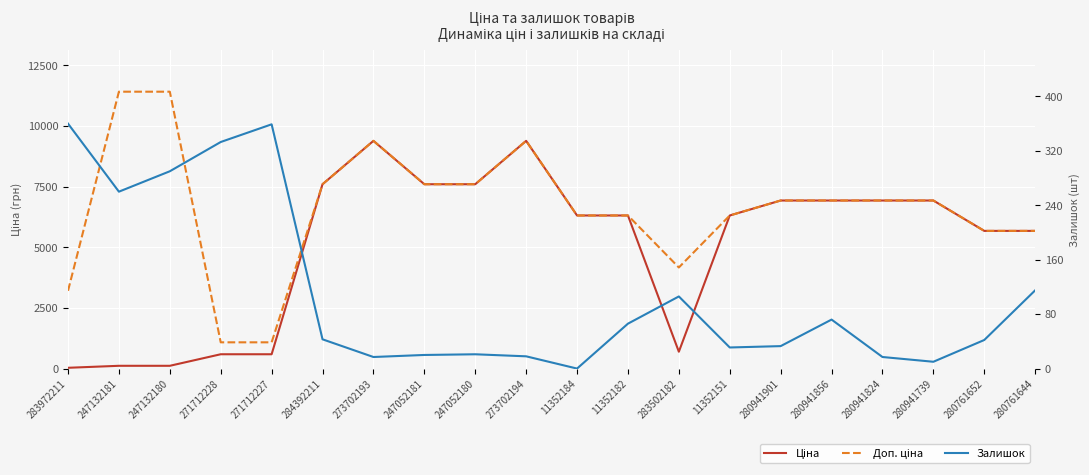

What is the average value of the Залишок series?

110.7